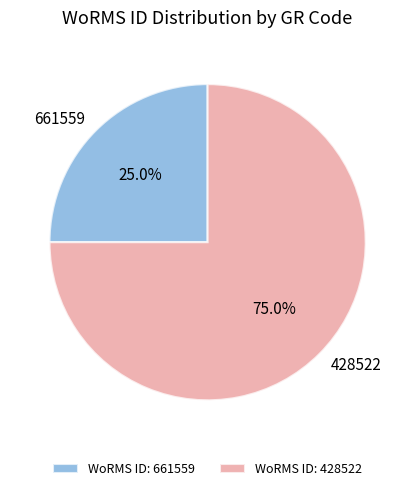

Is 428522 the majority of the pie?

Yes